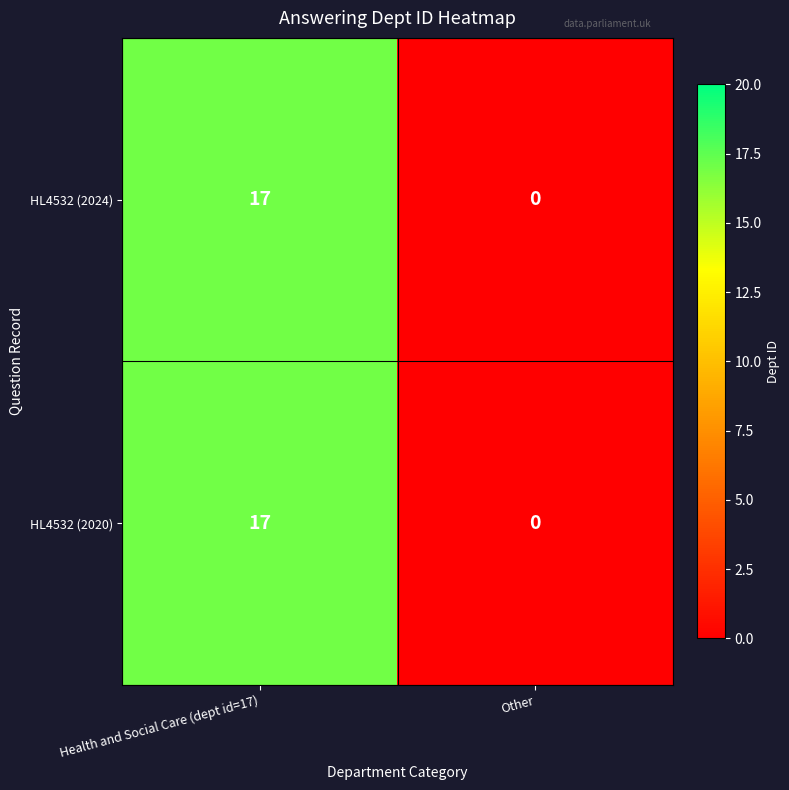

How many distinct data groups are displayed?

2